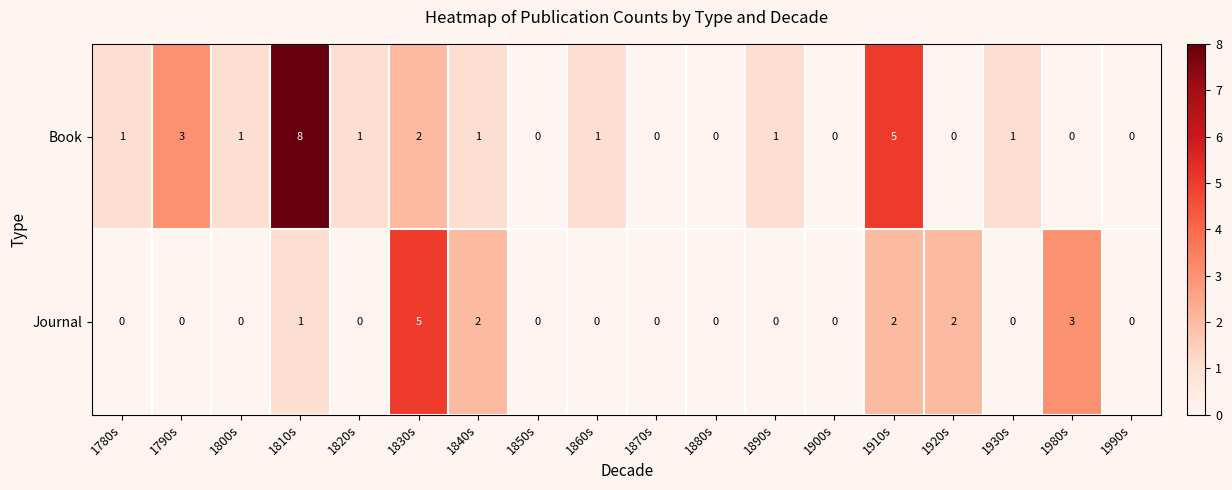

What is the sum of all Book values?

25